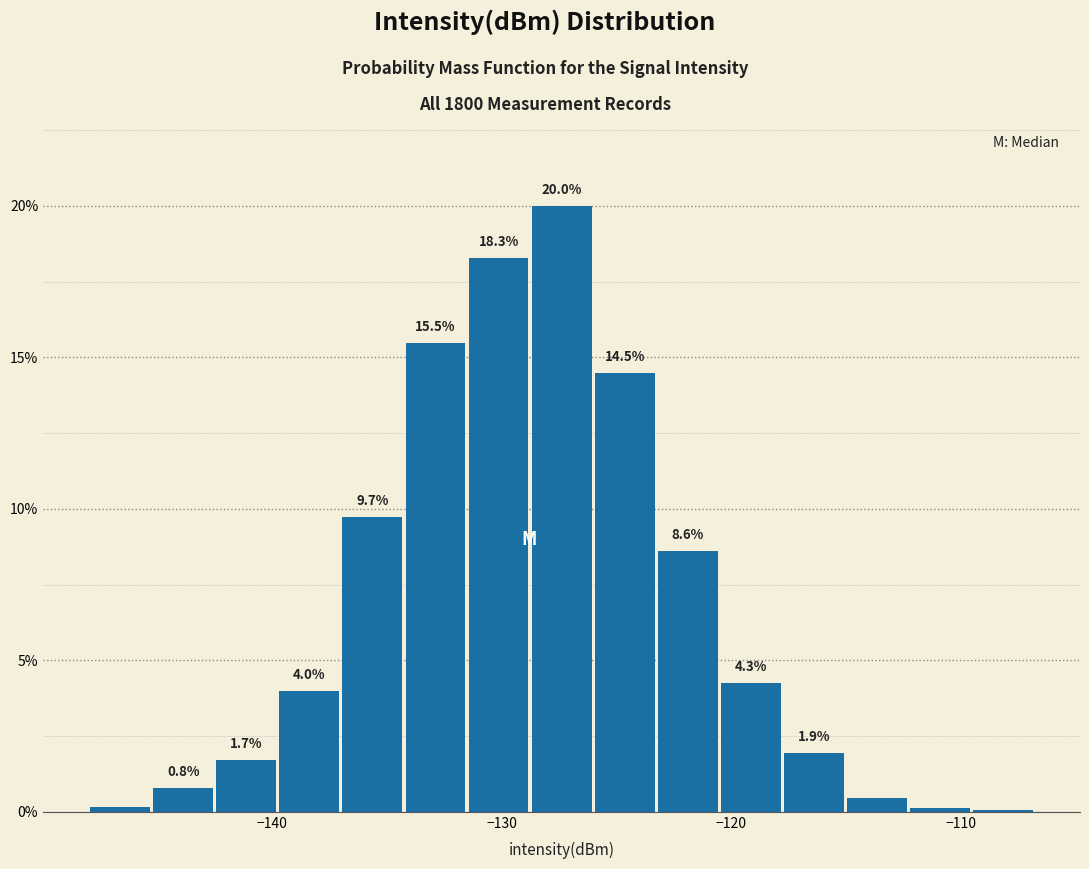

Read against the x-axis, roughly where is the centre of the tallest bar?

-127